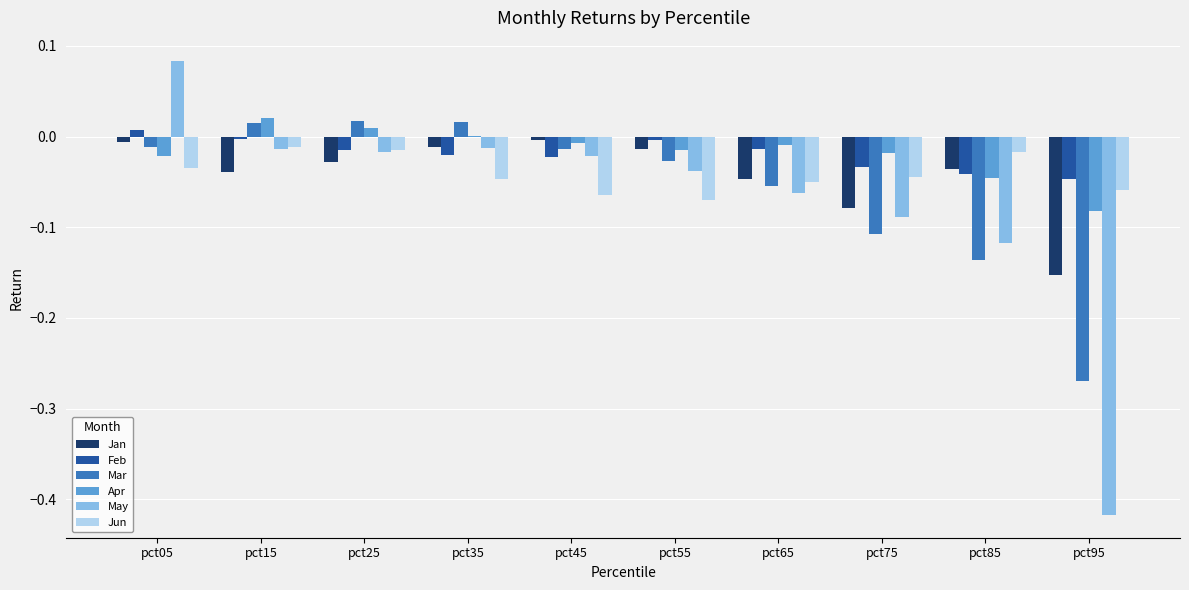

Between pct05 and pct65, which series saw the biggest shift?

May